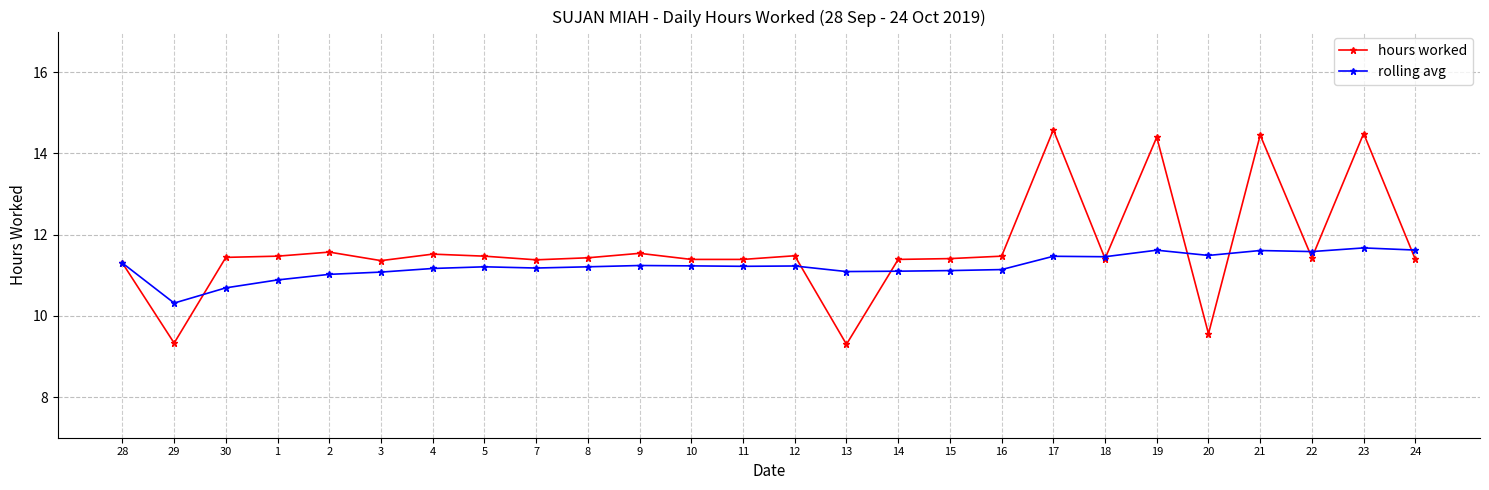

Where does the rolling avg series first go above 11?

28